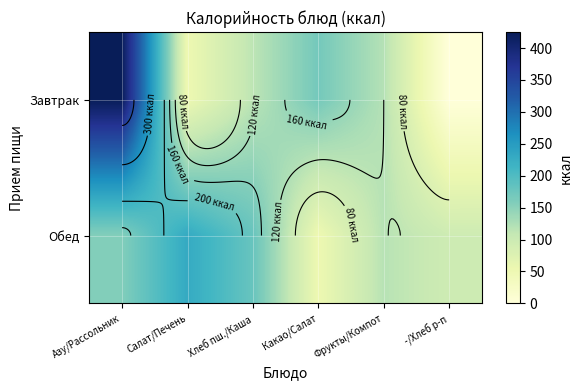

Which series changed the most between Азу/Рассольник and Хлеб пш./Каша?

Завтрак